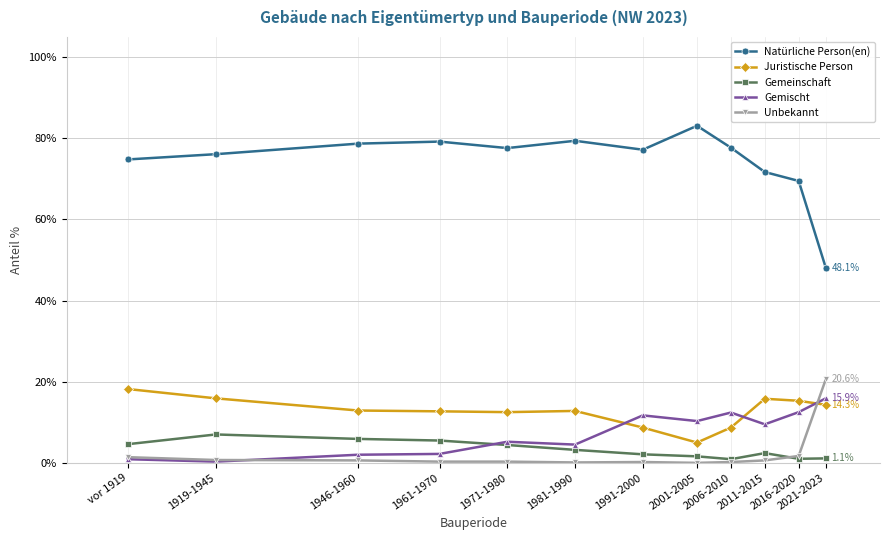

What is the lowest value of the Juristische Person series?

5.0